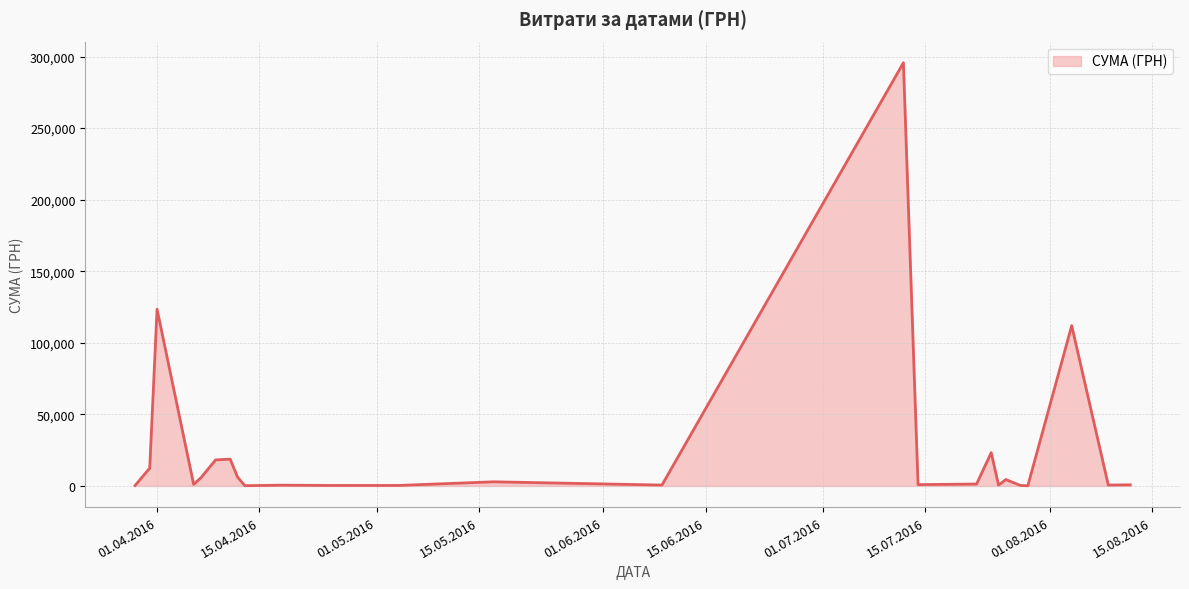

What is the maximum value shown in the chart?

295638.6